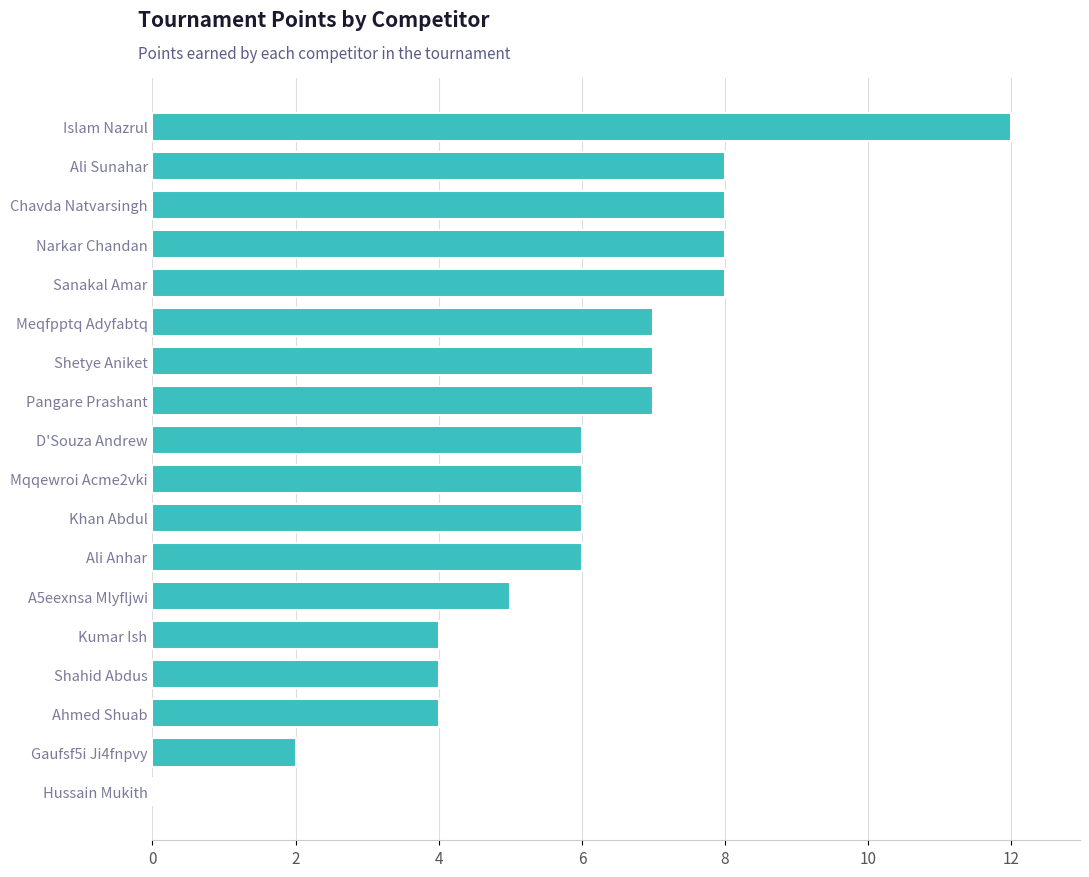

What is the maximum value shown in the chart?

12